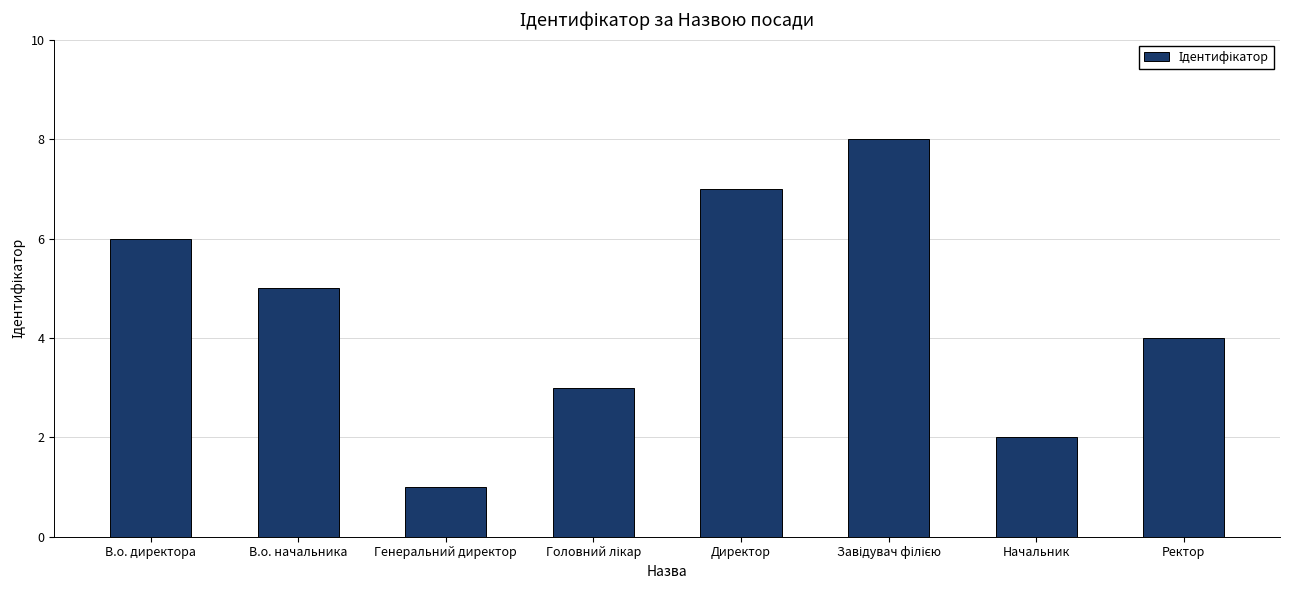

Which has a higher value, В.о. начальника or Ректор?

В.о. начальника